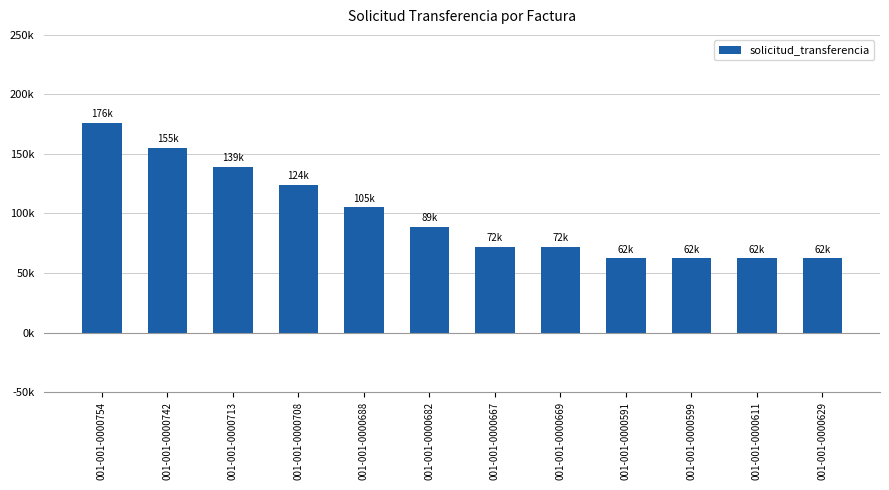

What position from the left is 001-001-0000667?

7